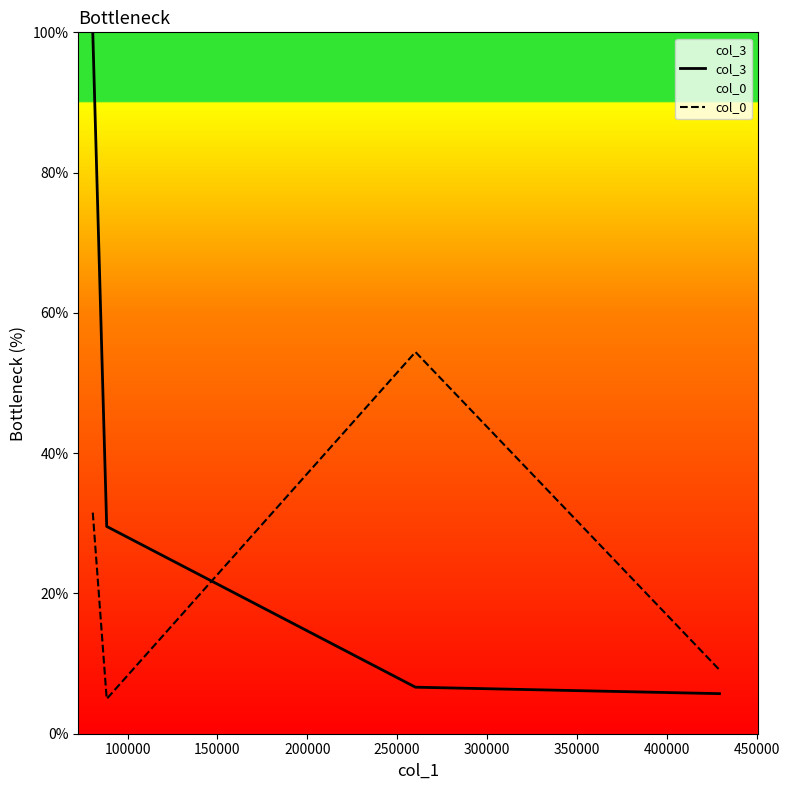

How many interior local valleys does the col_0 series have?

1